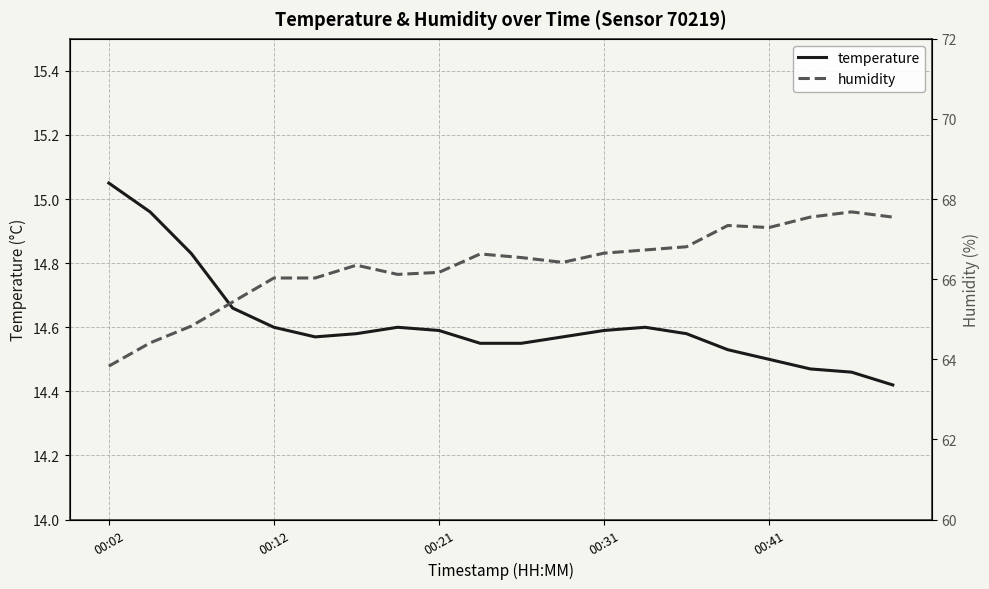

Which category has the highest value in the temperature series?

00:02